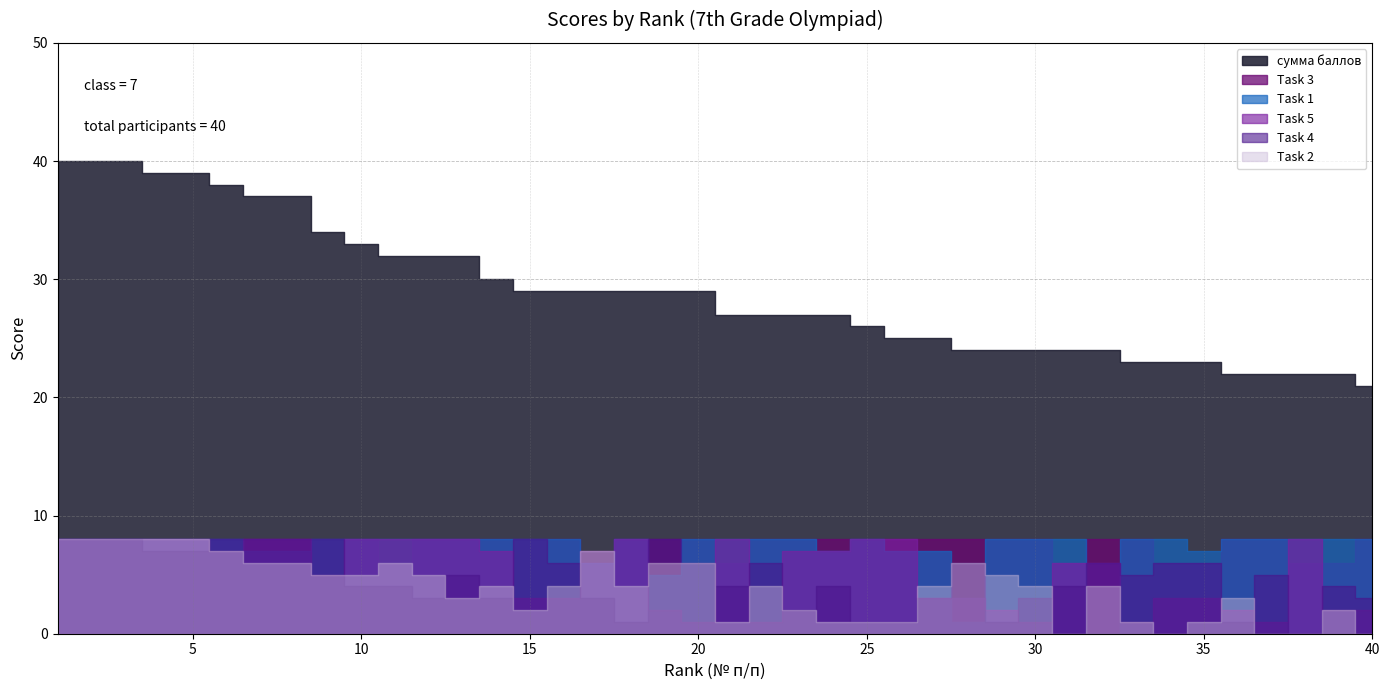

At which category is the sum across all series the highest?

1